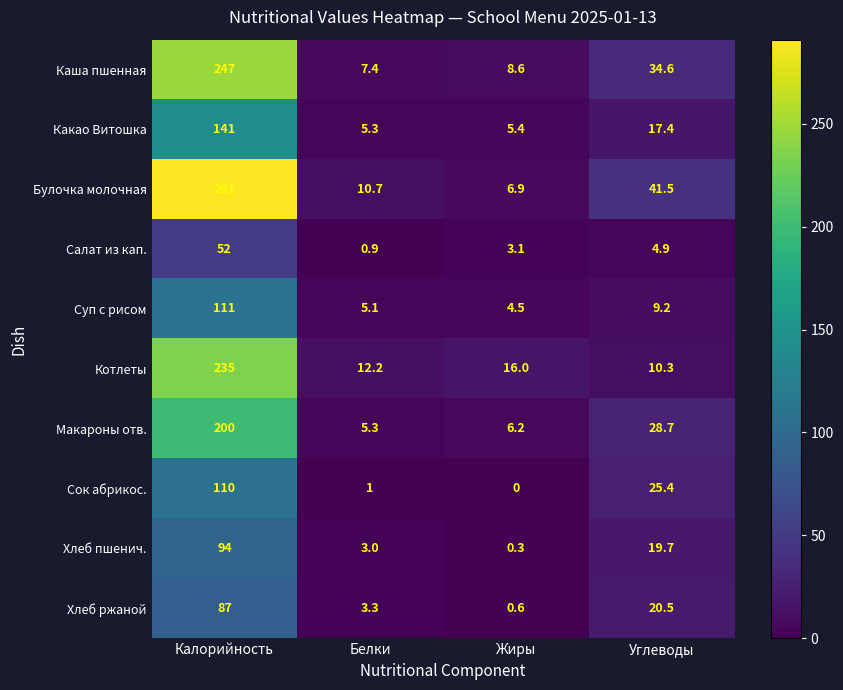

Between Белки and Углеводы, which series saw the biggest shift?

Булочка молочная